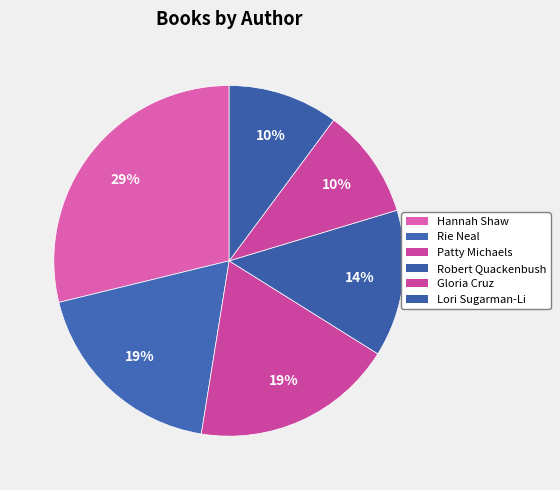

To the nearest percent, what is the combined percentage of Lori Sugarman-Li and Gloria Cruz?

20%